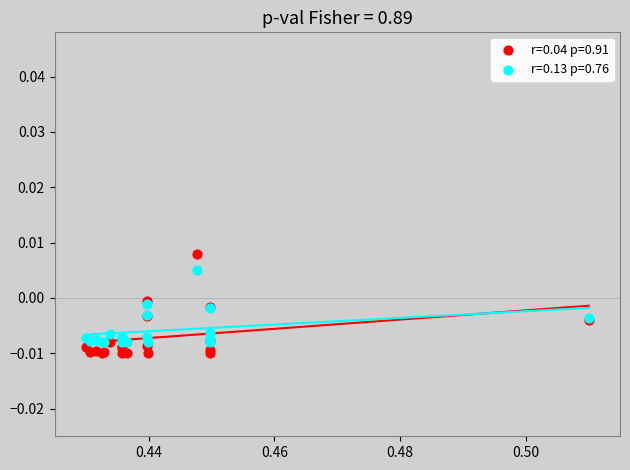

Which series reaches the minimum Y coordinate?

r=0.04 p=0.91